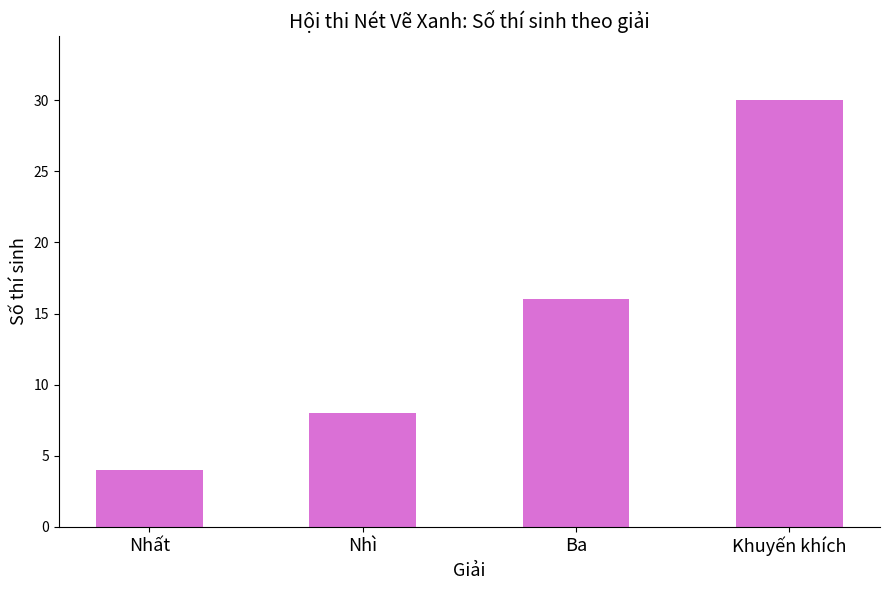

What is the difference between the values at Khuyến khích and Ba?

14